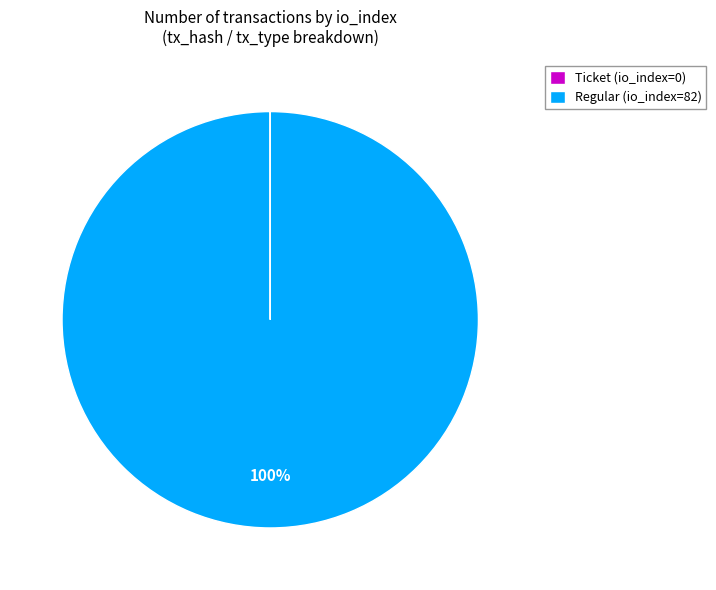

True or false: Regular (io_index=82) accounts for 100% of the total.

True